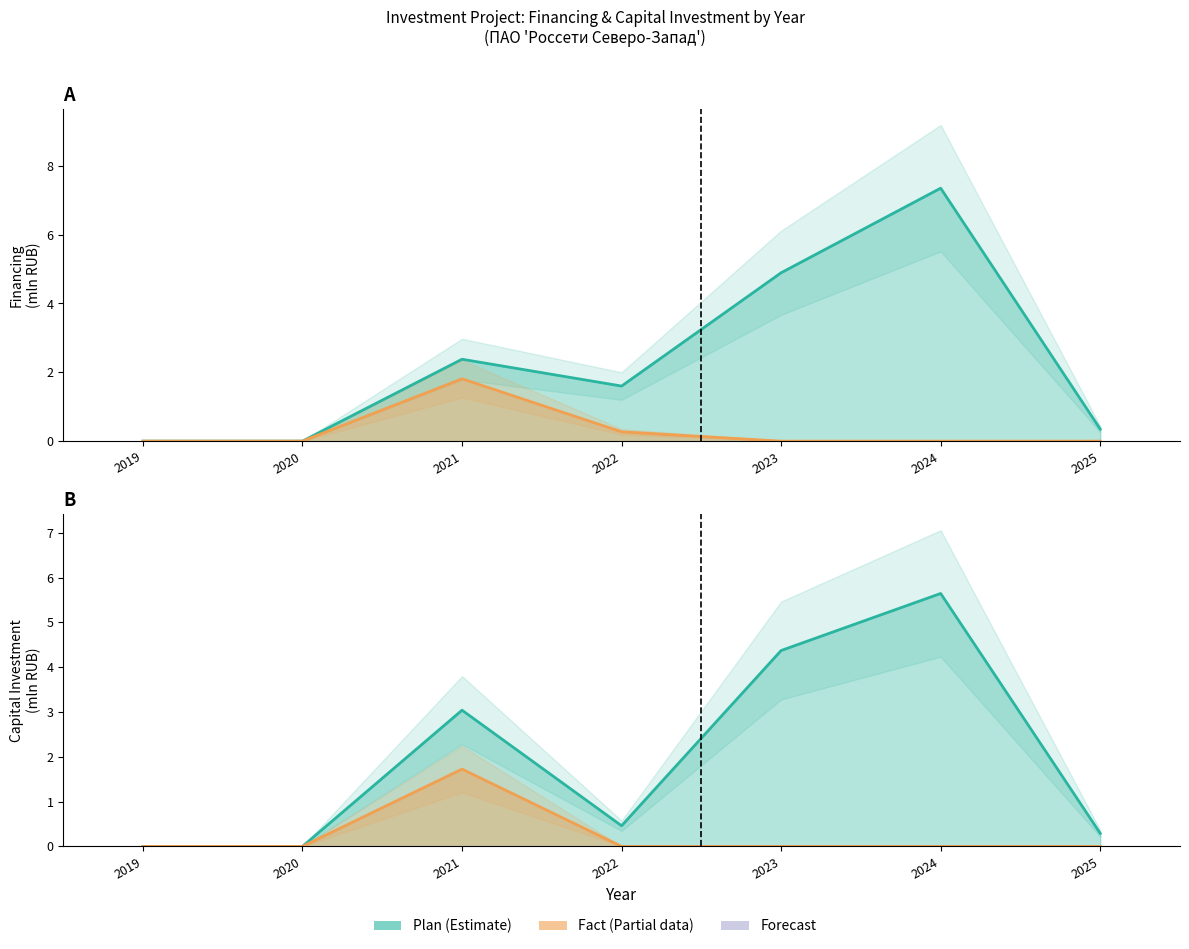

What is the average value of the Financing (Fact) series?

0.3